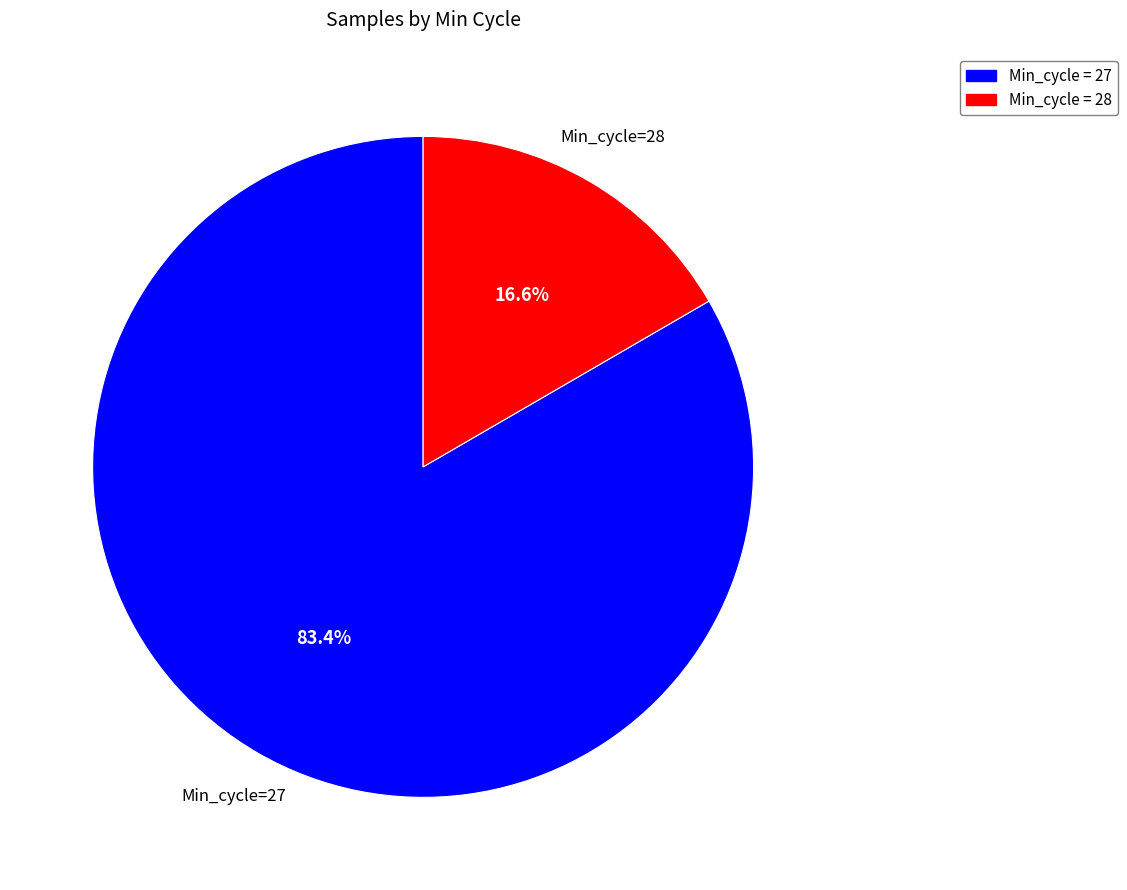

Is there any slice that represents more than half of the pie?

Yes